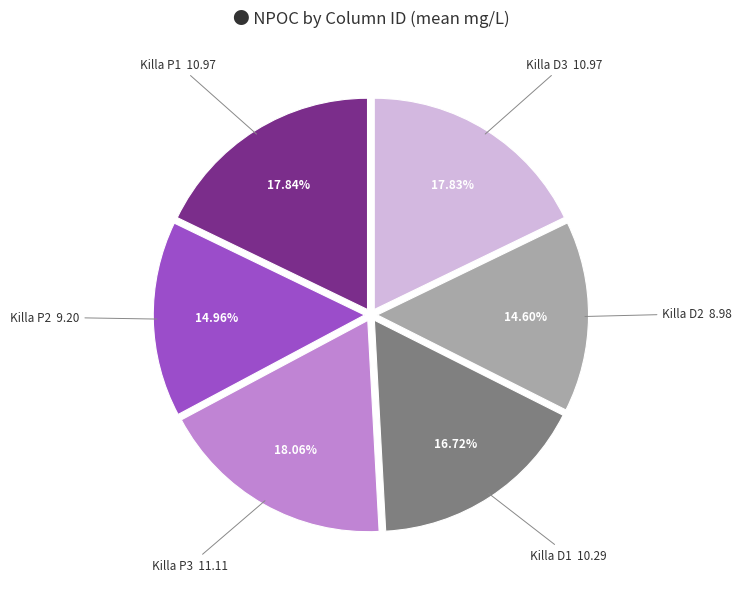

Count the number of slices in the pie.

6